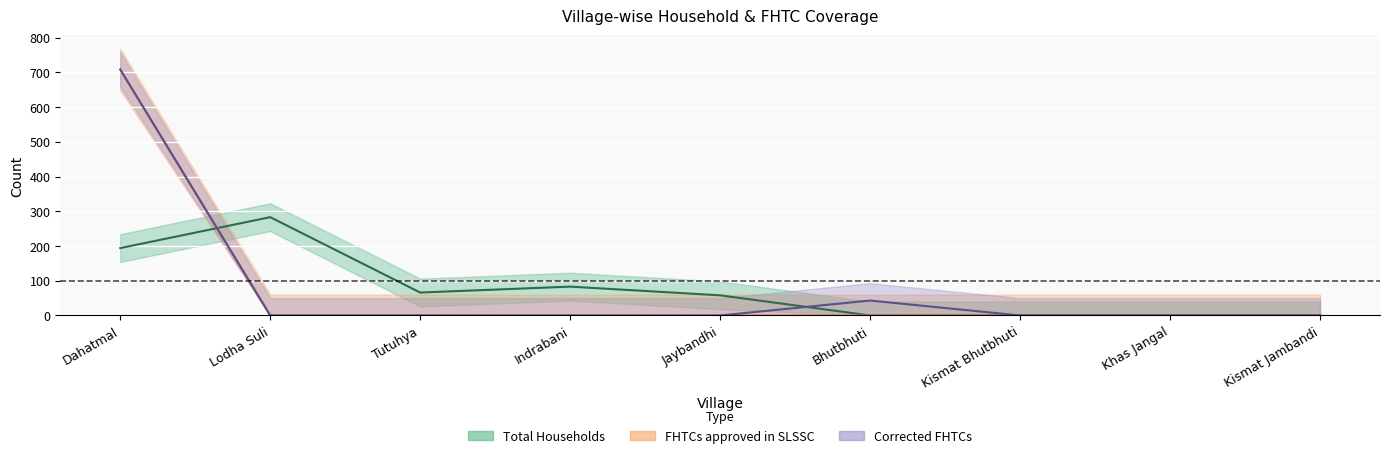

What position from the left is Indrabani?

4